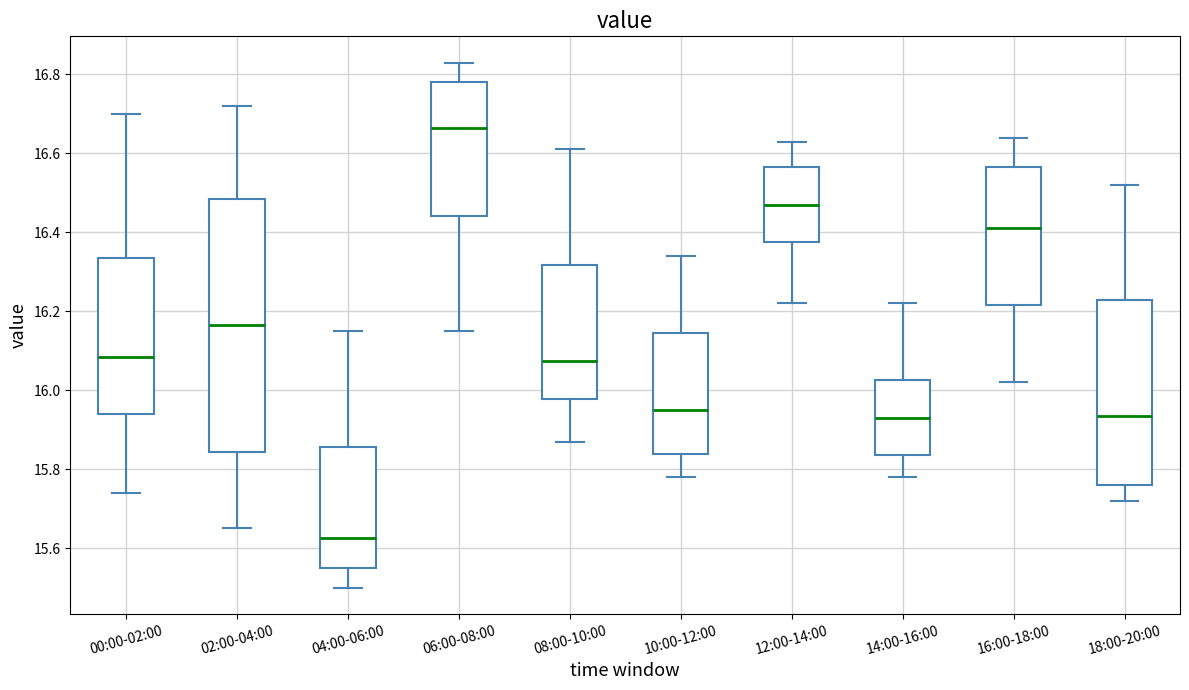

Reading left to right, read every box against the y-axis: the position of its median line, the range the box covers, and the ends of its whiskers. The values are not printed on the chart, so give them approximately, as read against the axis.

00:00-02:00: median 16.08, box 15.94 to 16.34, whiskers 15.74 to 16.70
02:00-04:00: median 16.16, box 15.84 to 16.48, whiskers 15.66 to 16.72
04:00-06:00: median 15.62, box 15.56 to 15.86, whiskers 15.50 to 16.16
06:00-08:00: median 16.66, box 16.44 to 16.78, whiskers 16.16 to 16.84
08:00-10:00: median 16.08, box 15.98 to 16.32, whiskers 15.88 to 16.62
10:00-12:00: median 15.96, box 15.84 to 16.14, whiskers 15.78 to 16.34
12:00-14:00: median 16.48, box 16.38 to 16.56, whiskers 16.22 to 16.64
14:00-16:00: median 15.94, box 15.84 to 16.02, whiskers 15.78 to 16.22
16:00-18:00: median 16.42, box 16.22 to 16.56, whiskers 16.02 to 16.64
18:00-20:00: median 15.94, box 15.76 to 16.22, whiskers 15.72 to 16.52